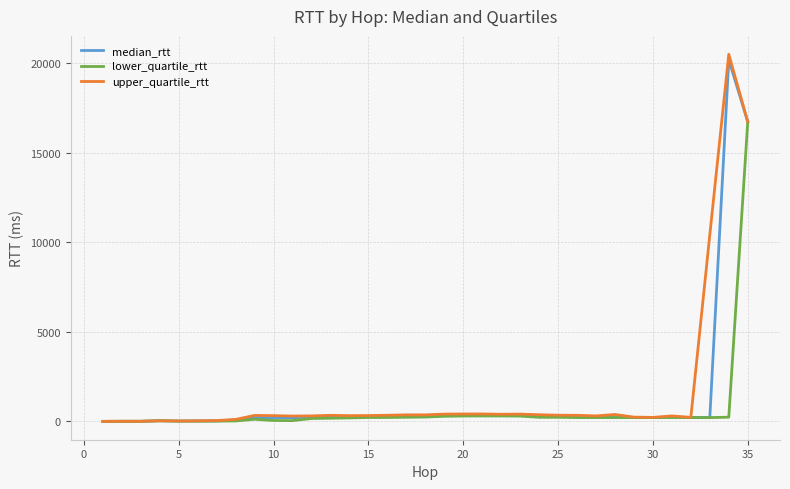

True or false: upper_quartile_rtt has more than 2 interior local peaks.

True